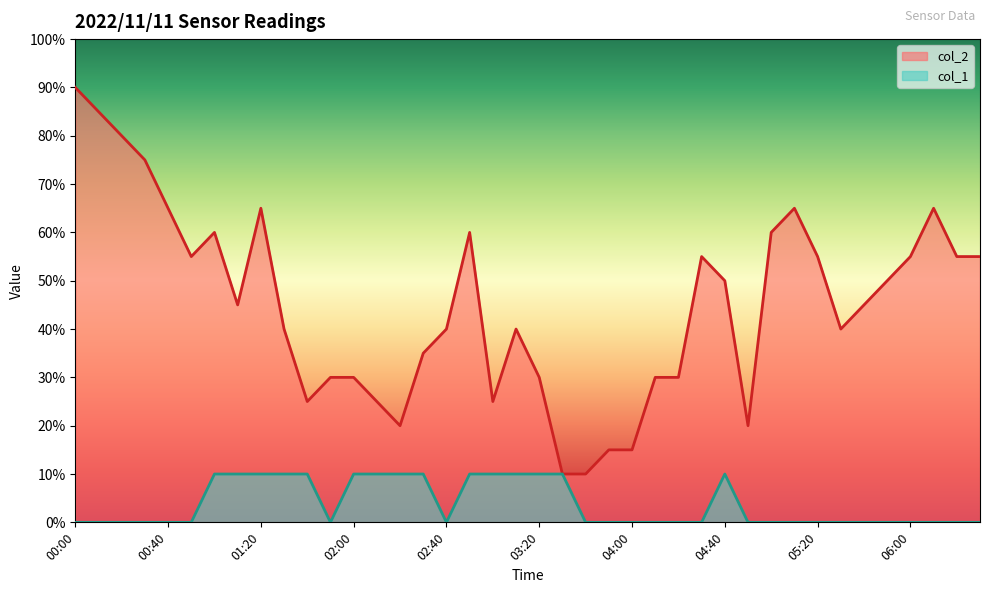

What is the difference between the col_2 values at 00:00 and 05:40?

45.0